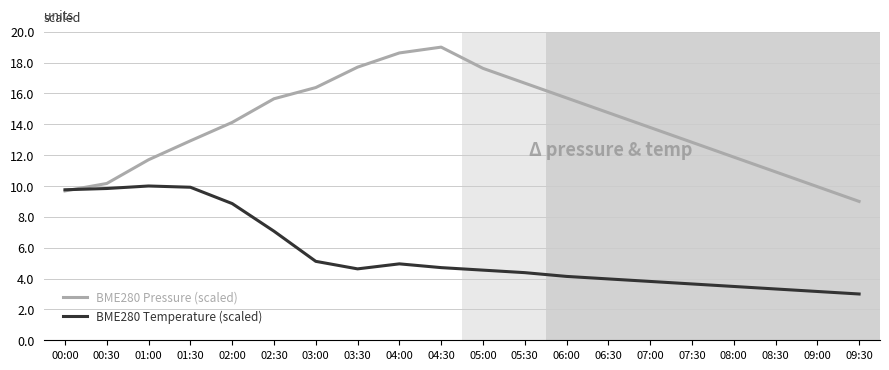

What position from the left is 01:30?

4